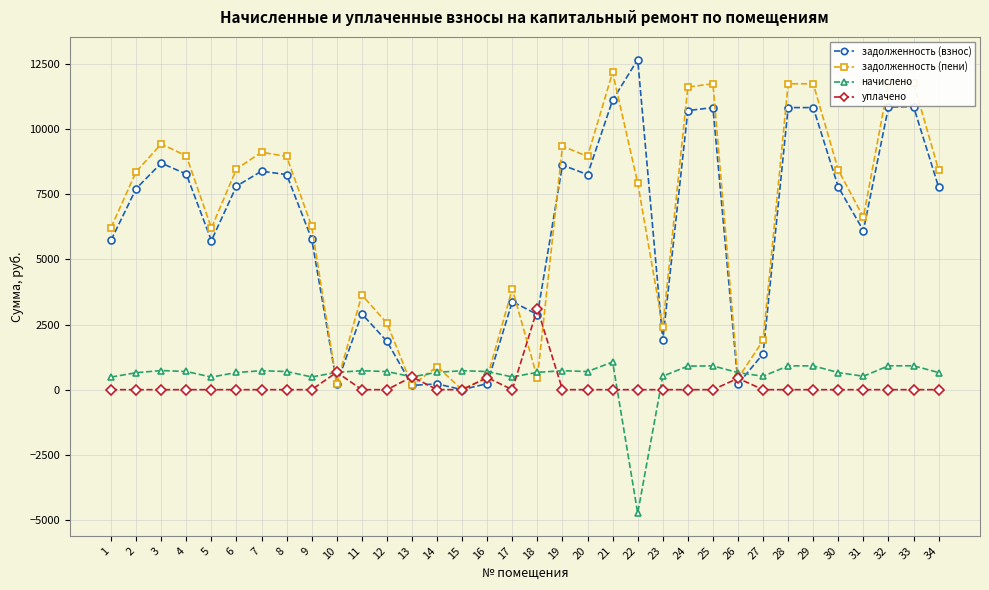

Where do начислено and задолженность (пени) first cross each other?

9 and 10